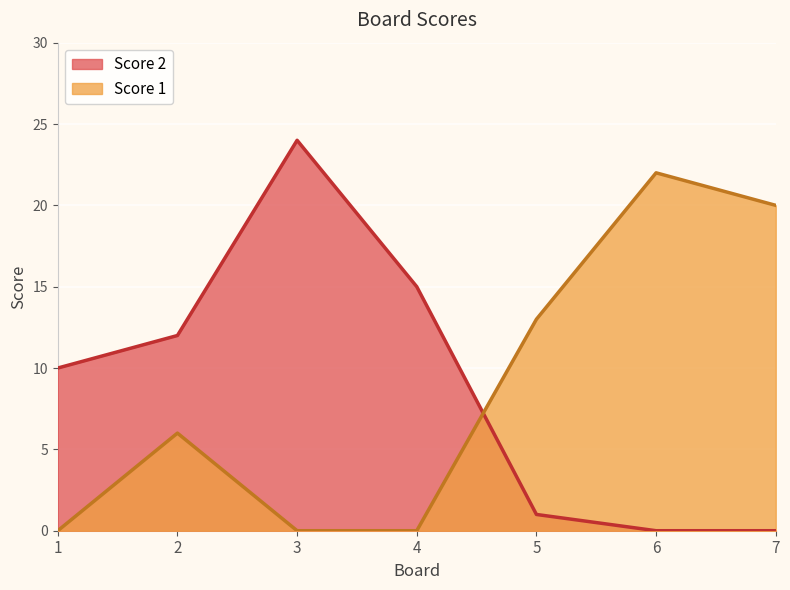

True or false: Score 2 and Score 1 intersect in this chart.

True